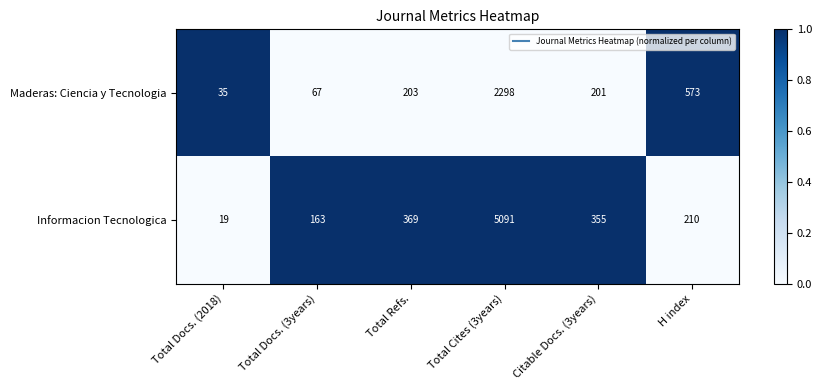

What is the difference between the maximum and minimum values in the Informacion Tecnologica series?

5072